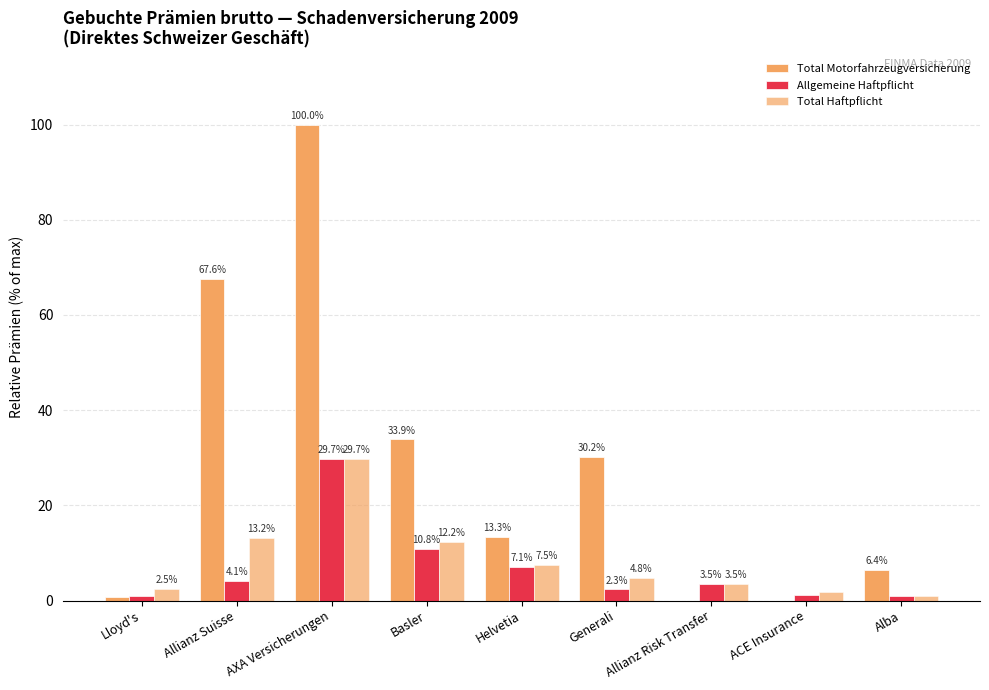

Which series has the largest total across all categories?

Total Motorfahrzeugversicherung